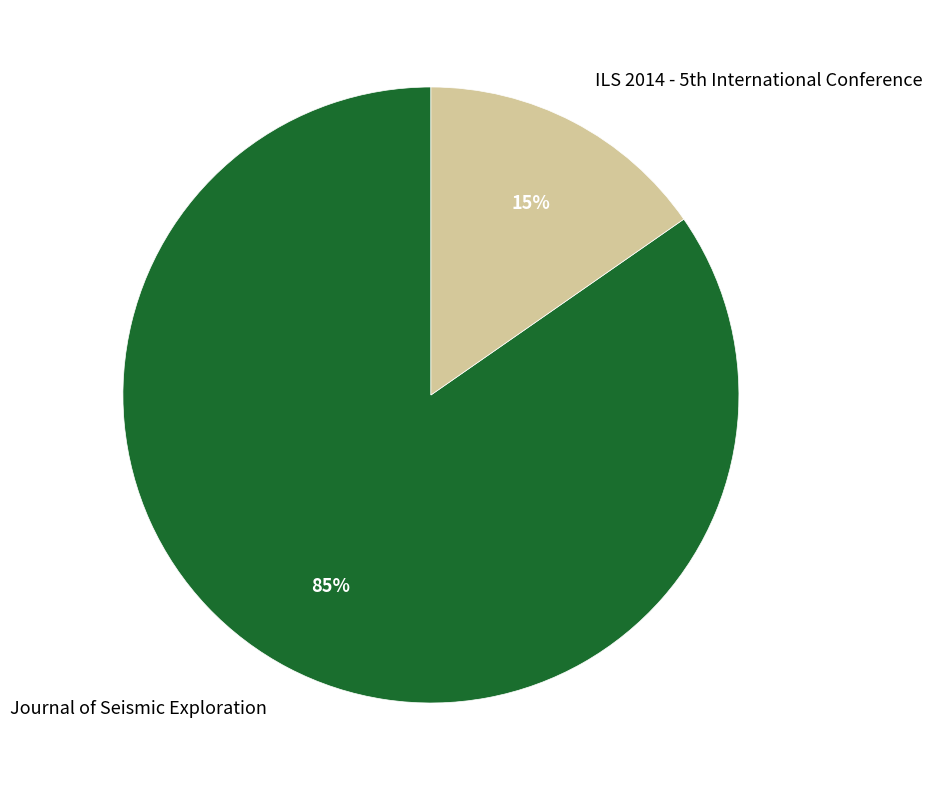

Which category accounts for the majority?

Journal of Seismic Exploration